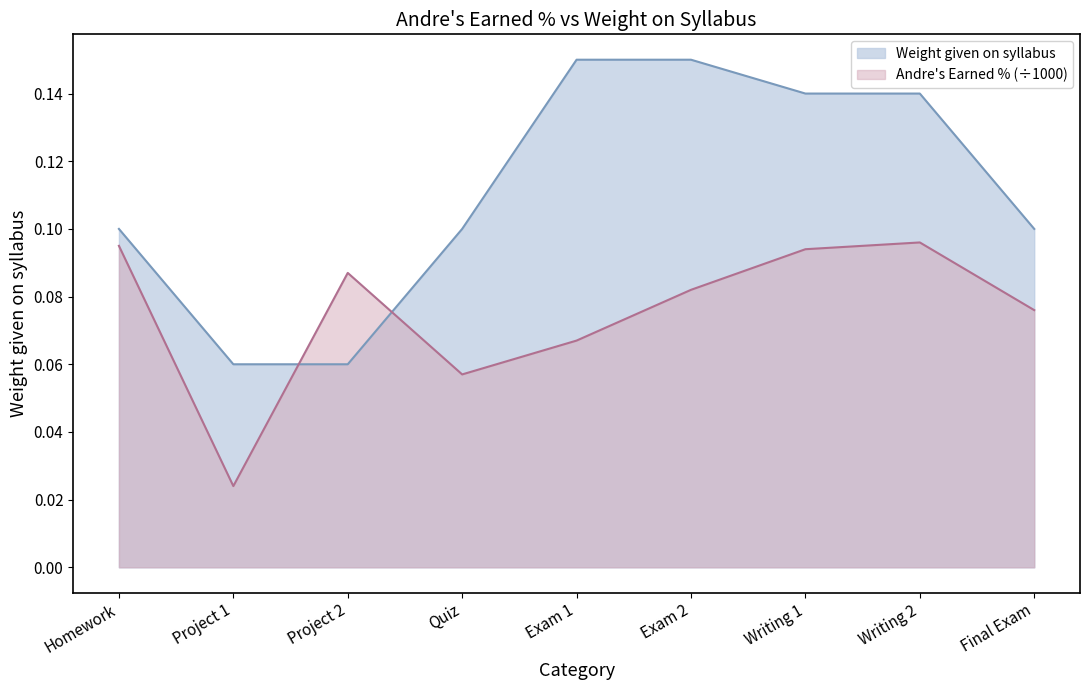

How many values are between 0 and 1?

9